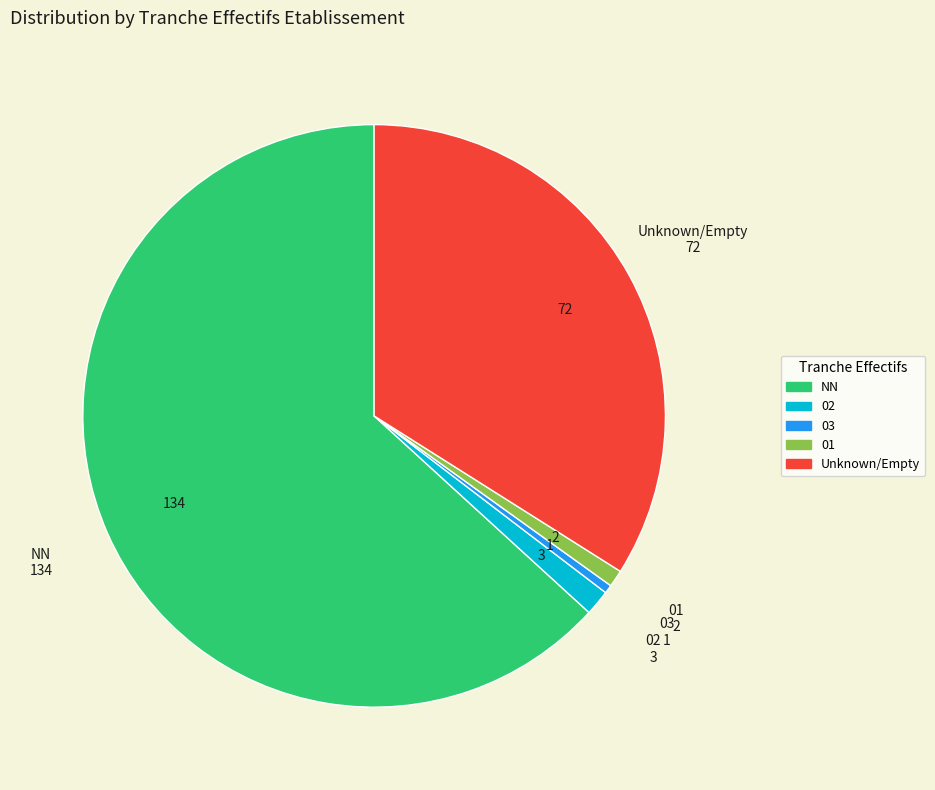

Is there any slice that represents more than half of the pie?

Yes